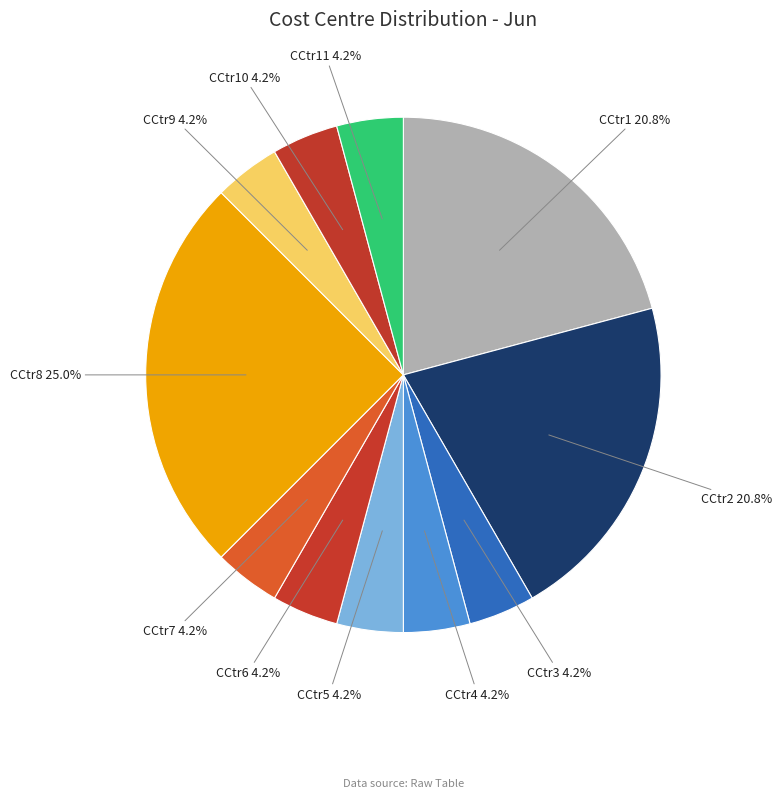

True or false: CCtr10 accounts for 4% of the total.

True